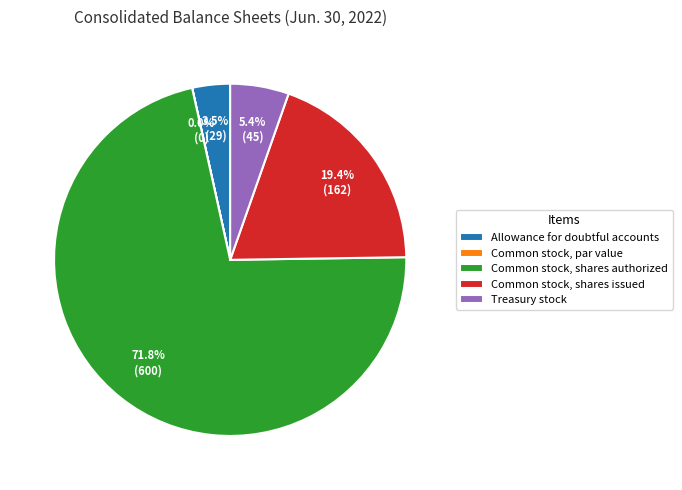

Which slice represents more than half of the pie?

Common stock, shares authorized